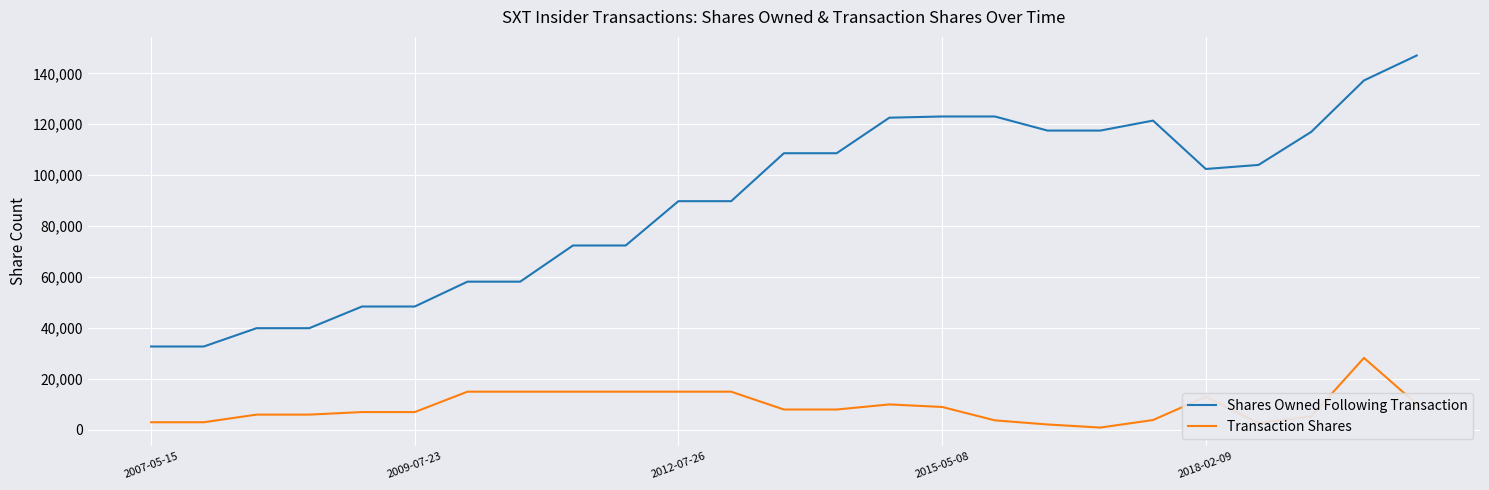

What is the highest value of the Transaction Shares series?

28272